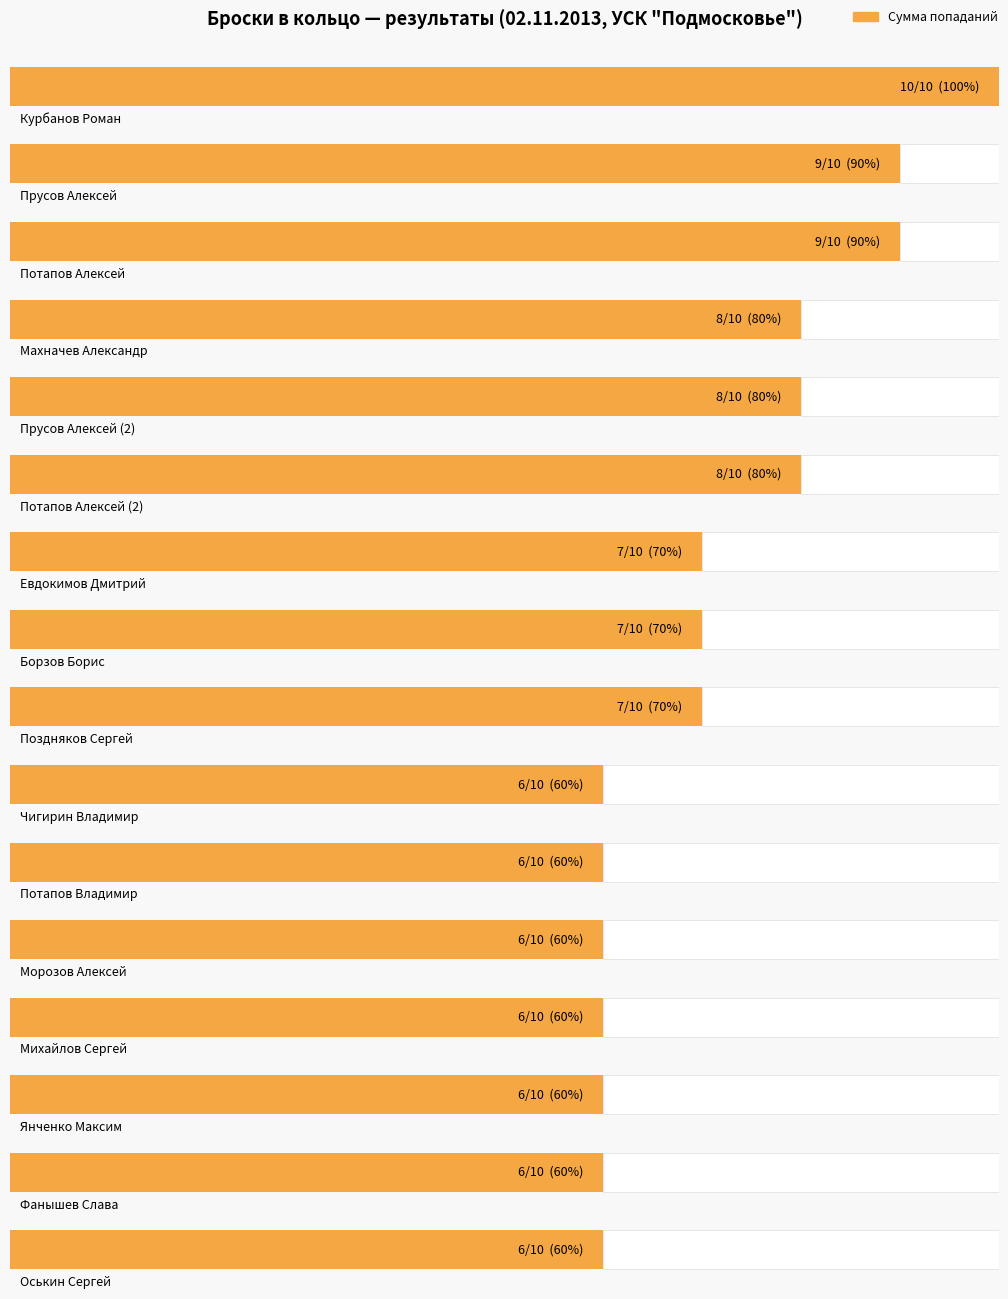

At which label is Сумма closest to 8?

Махначев Александр